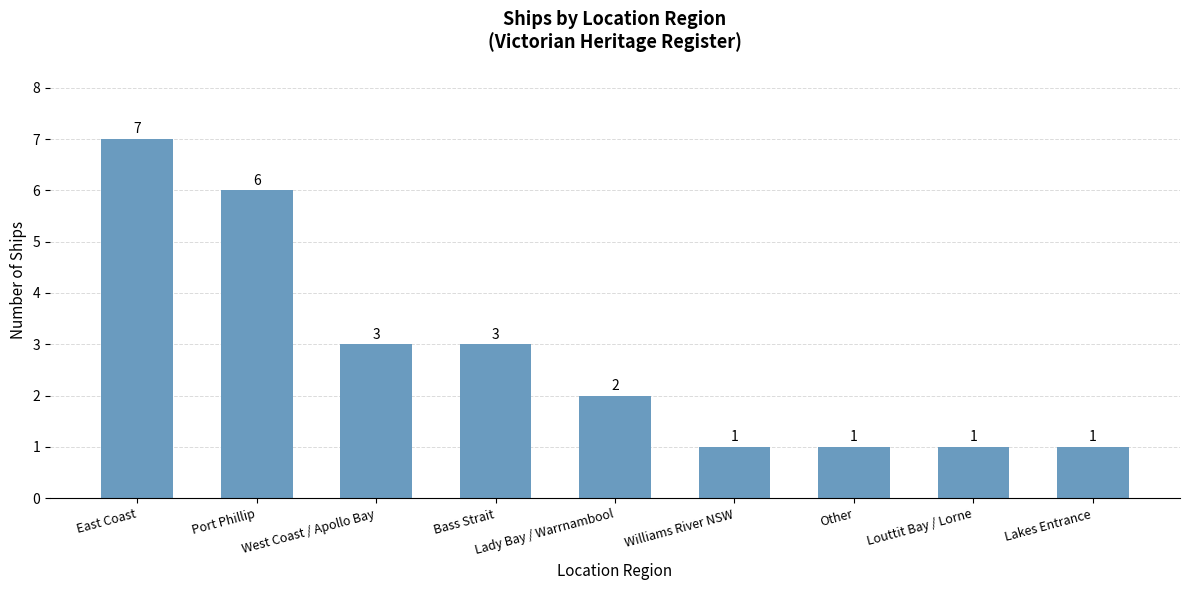

True or false: the data shows 4 at Port Phillip.

False